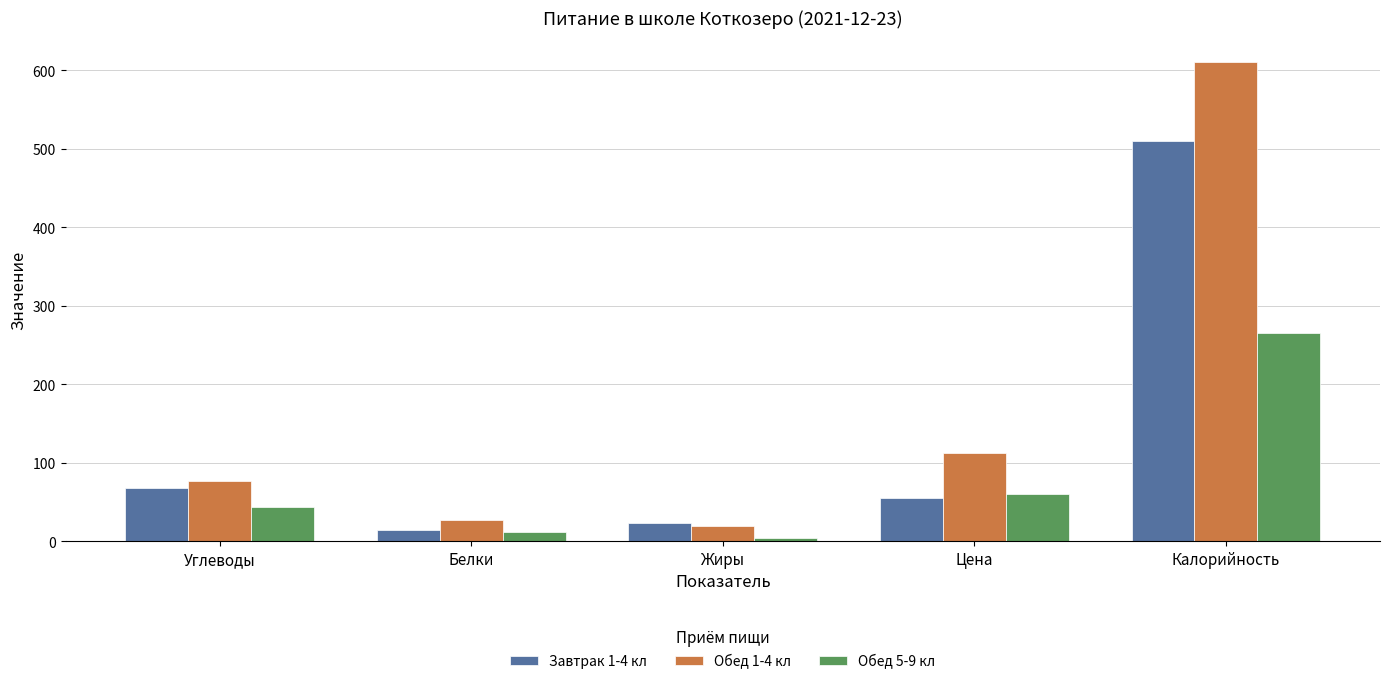

Rank the series by their average value, from lowest to highest.

Обед 5-9 кл, Завтрак 1-4 кл, Обед 1-4 кл